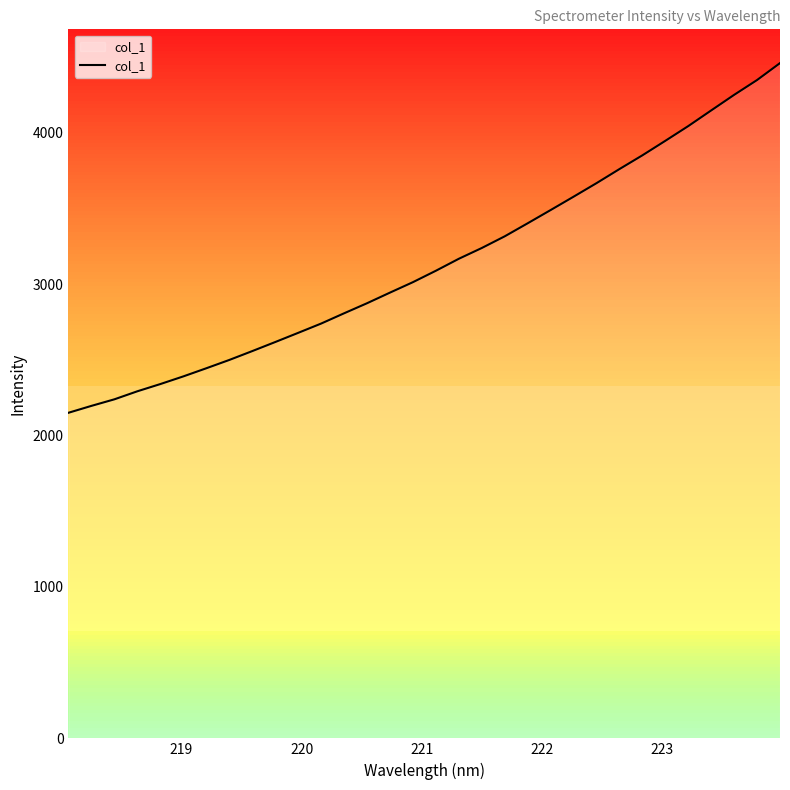

What is the minimum value shown in the chart?

2149.8